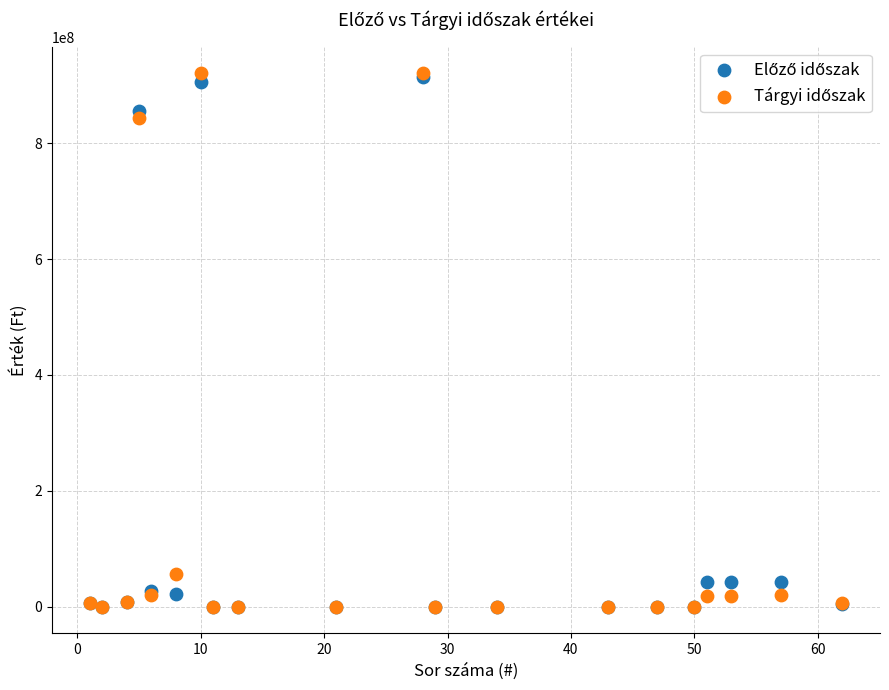

Across all series, what Y value is closest to 460186179?

842673670